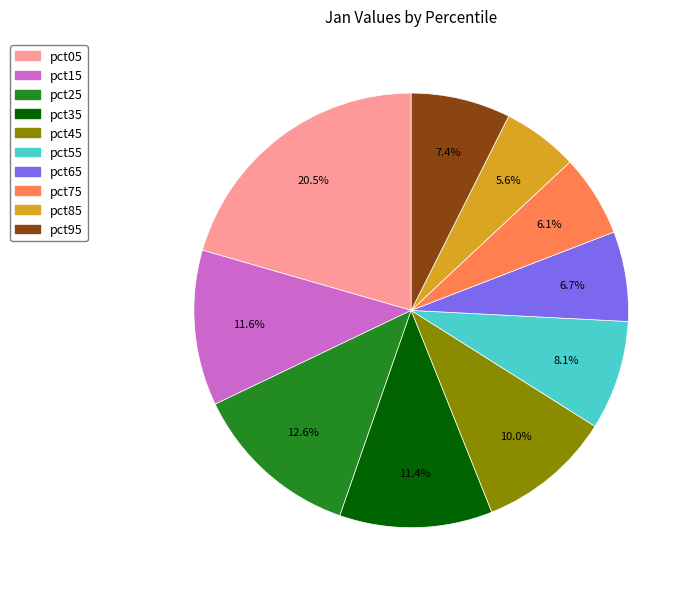

True or false: pct65 accounts for 1% of the total.

False